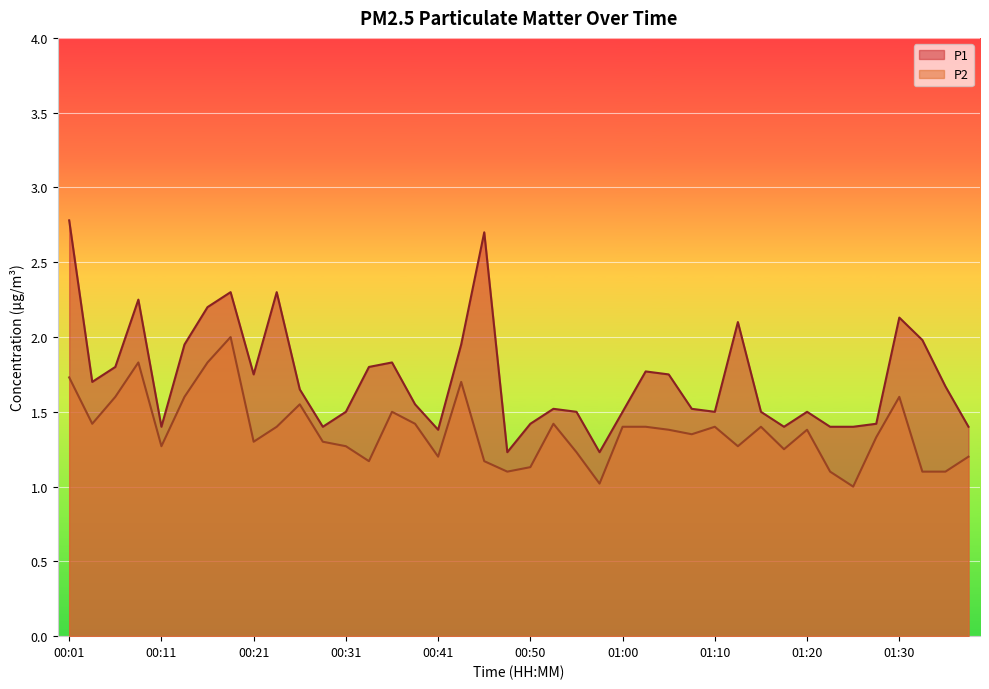

How many series are shown in this chart?

2